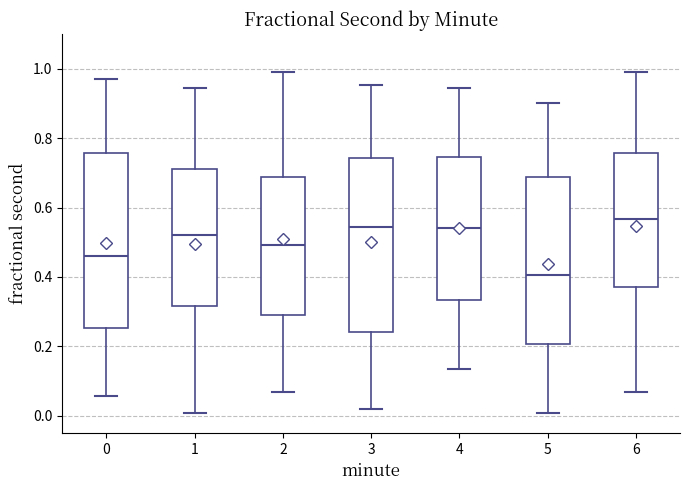

Reading left to right, read every box against the y-axis: the position of its median line, the range the box covers, and the ends of its whiskers. The values are not printed on the chart, so give them approximately, as read against the axis.

0: median 0.46, box 0.26 to 0.76, whiskers 0.06 to 0.98
1: median 0.52, box 0.32 to 0.72, whiskers 0.00 to 0.94
2: median 0.50, box 0.28 to 0.68, whiskers 0.06 to 0.98
3: median 0.54, box 0.24 to 0.74, whiskers 0.02 to 0.96
4: median 0.54, box 0.34 to 0.74, whiskers 0.14 to 0.94
5: median 0.40, box 0.20 to 0.68, whiskers 0.00 to 0.90
6: median 0.56, box 0.38 to 0.76, whiskers 0.06 to 0.98